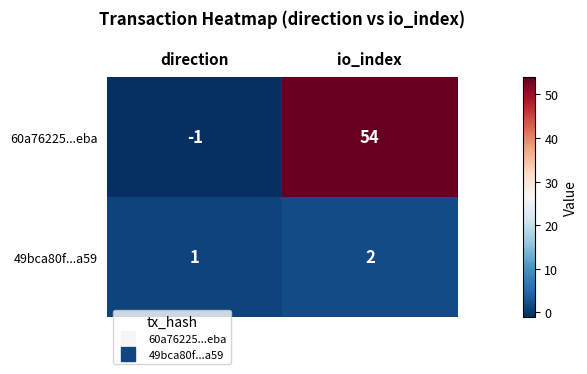

Which label corresponds to the smallest value in the chart?

direction